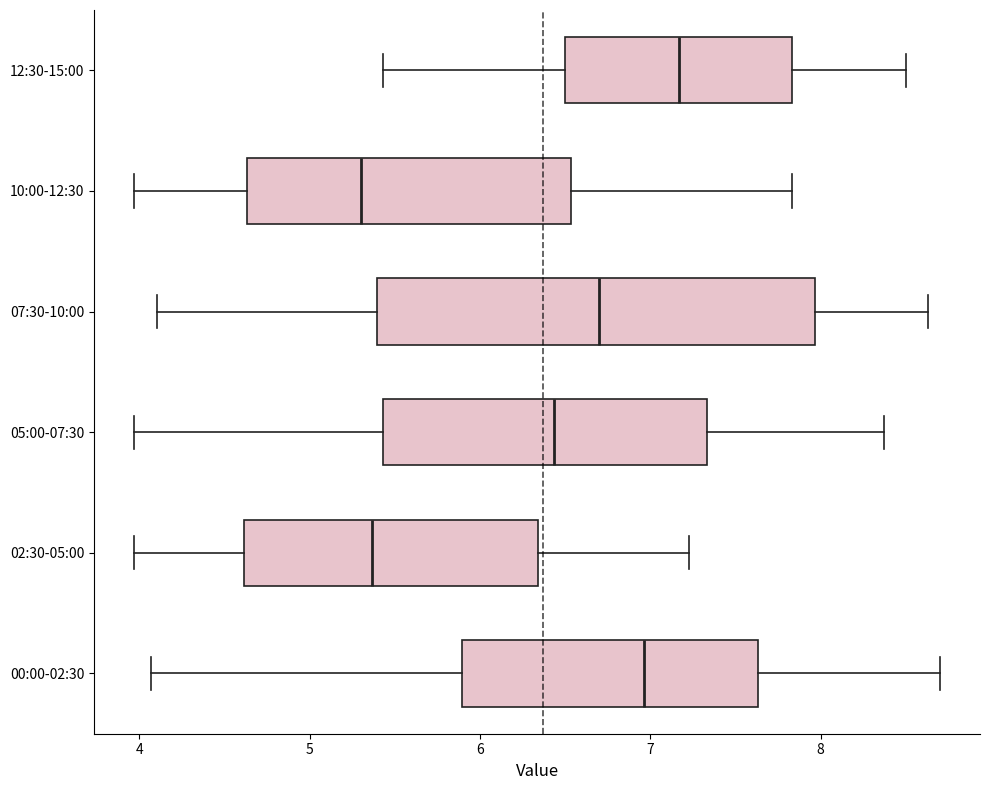

Reading bottom to top, read every box against the x-axis: the position of its median line, the range the box covers, and the ends of its whiskers. The values are not printed on the chart, so give them approximately, as read against the axis.

00:00-02:30: median 7.0, box 5.9 to 7.6, whiskers 4.1 to 8.7
02:30-05:00: median 5.4, box 4.6 to 6.3, whiskers 4.0 to 7.2
05:00-07:30: median 6.4, box 5.4 to 7.3, whiskers 4.0 to 8.4
07:30-10:00: median 6.7, box 5.4 to 8.0, whiskers 4.1 to 8.6
10:00-12:30: median 5.3, box 4.6 to 6.5, whiskers 4.0 to 7.8
12:30-15:00: median 7.2, box 6.5 to 7.8, whiskers 5.4 to 8.5